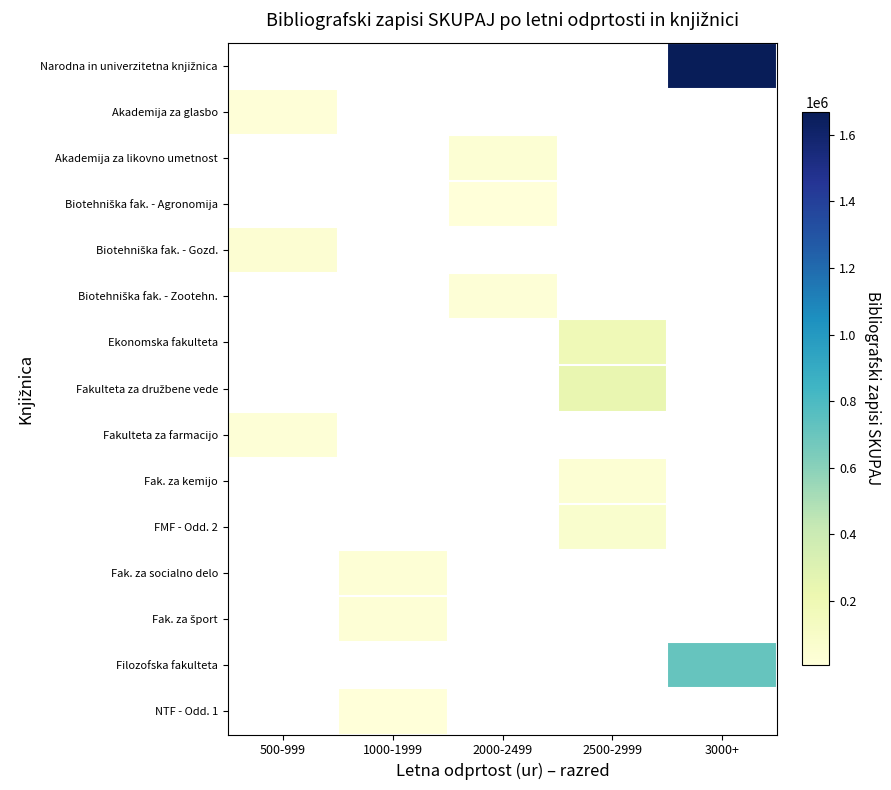

How many series are shown in this chart?

15